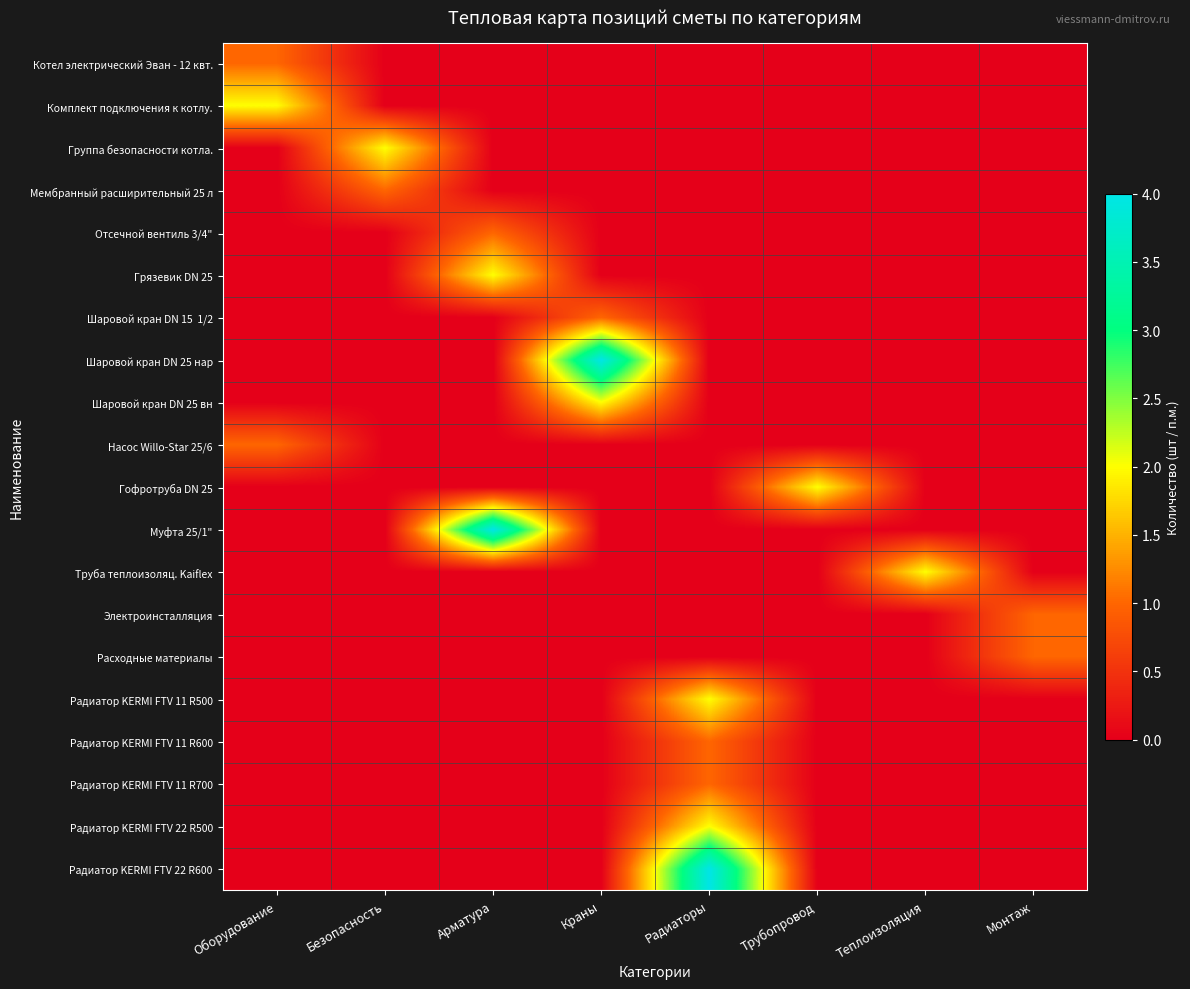

Between Безопасность and Радиаторы, which series saw the biggest shift?

Радиатор KERMI FTV 22 R600